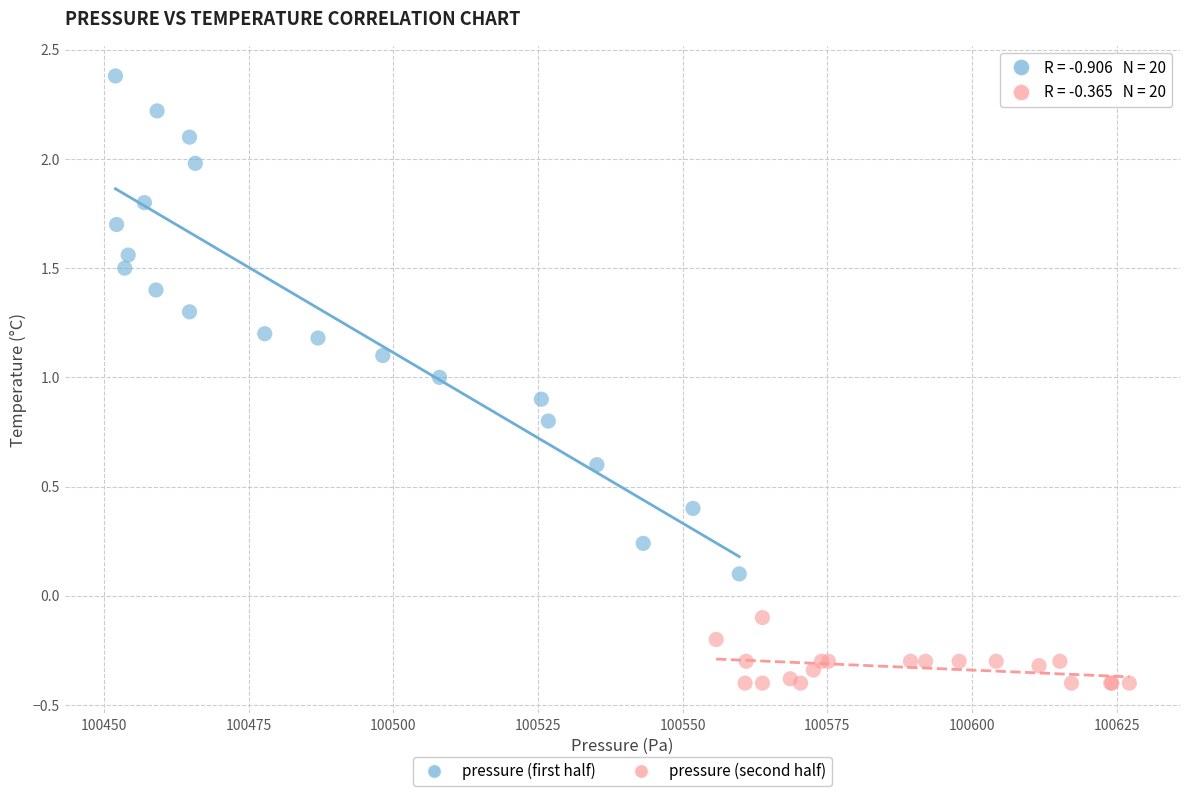

Which series has the widest spread of Y values?

pressure (first half)